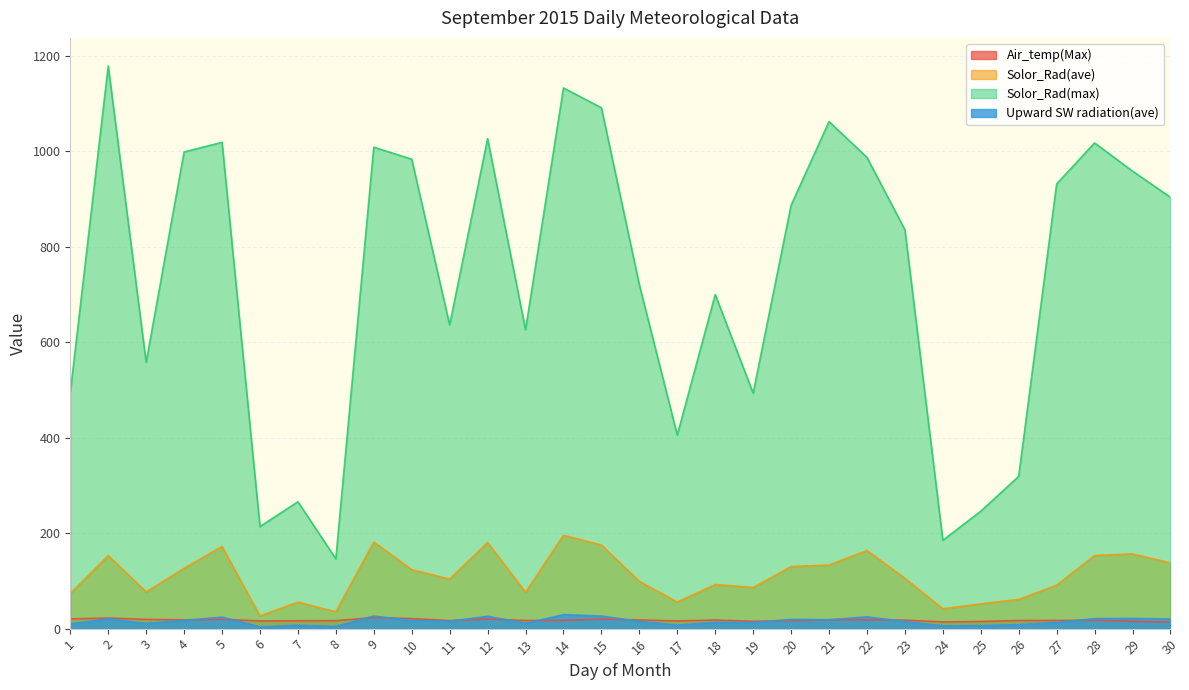

Does the chart have visible grid lines?

Yes